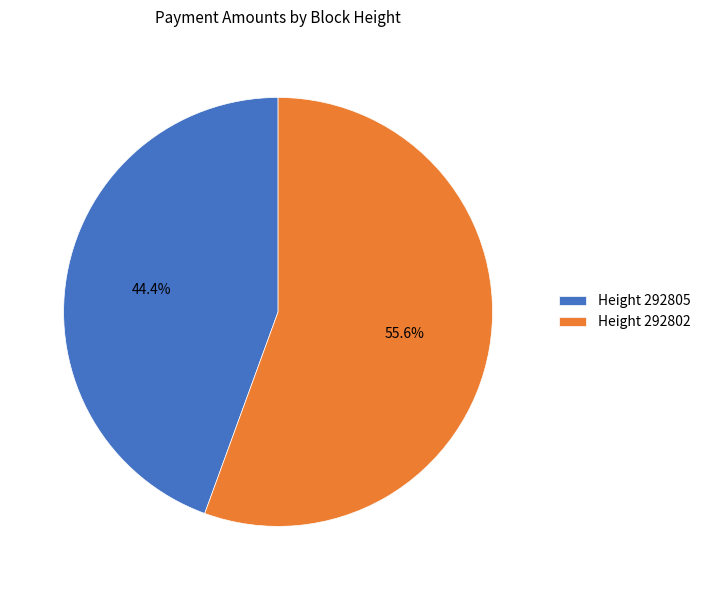

How many segments does this pie chart have?

2